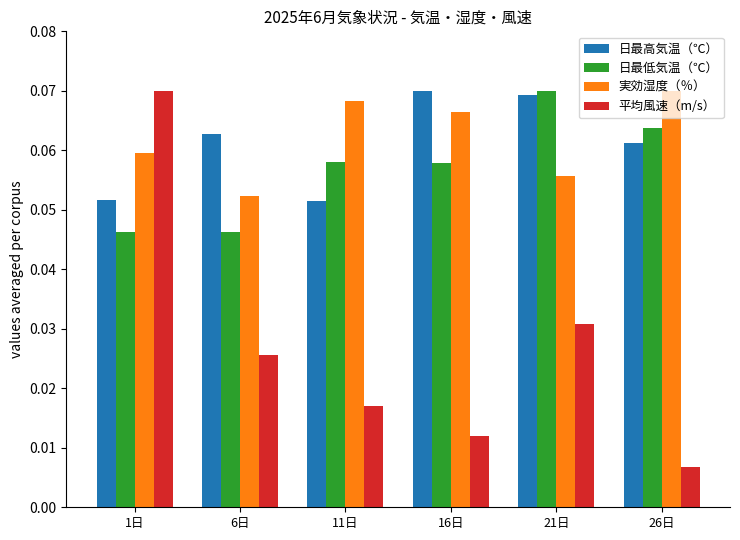

Count the 実効湿度（％） values in the range 0 to 1.

6